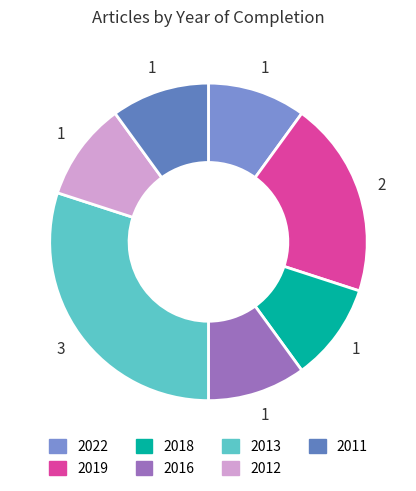

How many segments does this pie chart have?

7